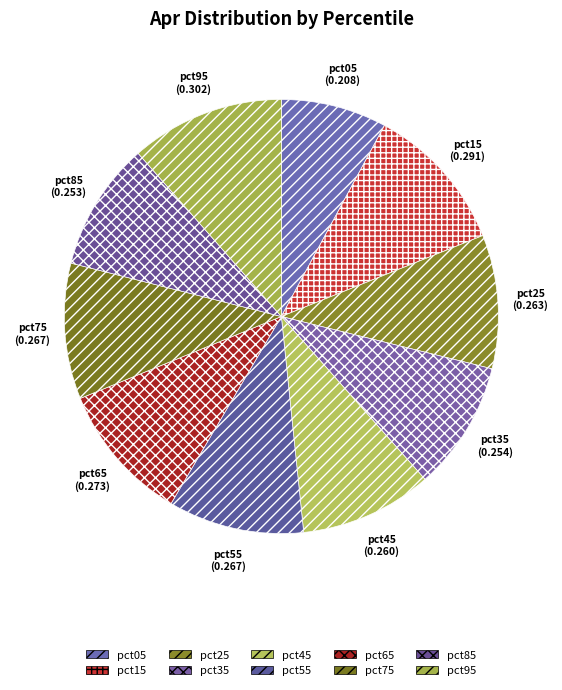

Is it true that pct85 is 10% of the pie?

True